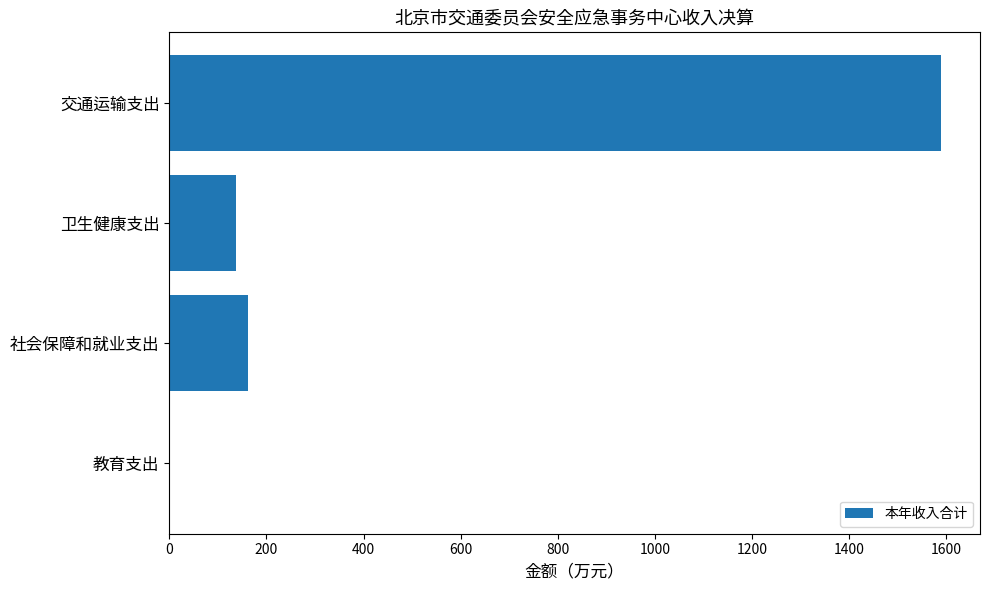

The chart shows a value of 2291.4 at 交通运输支出. True or false?

False